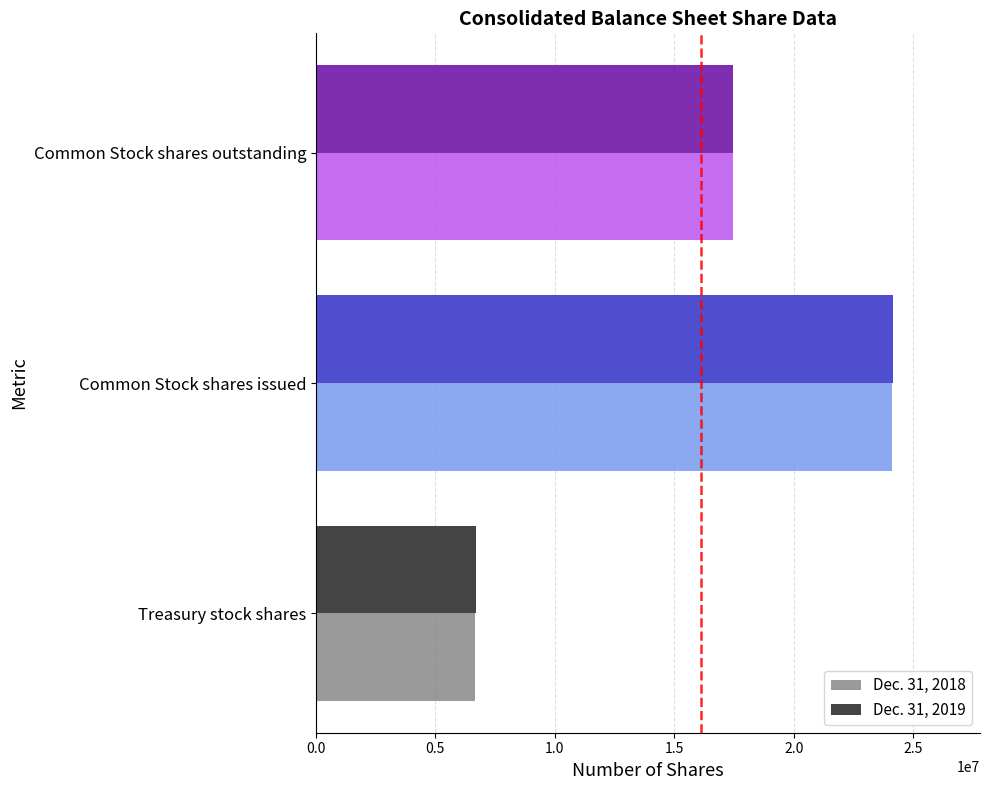

Which label corresponds to the largest value in the chart?

Common Stock shares issued